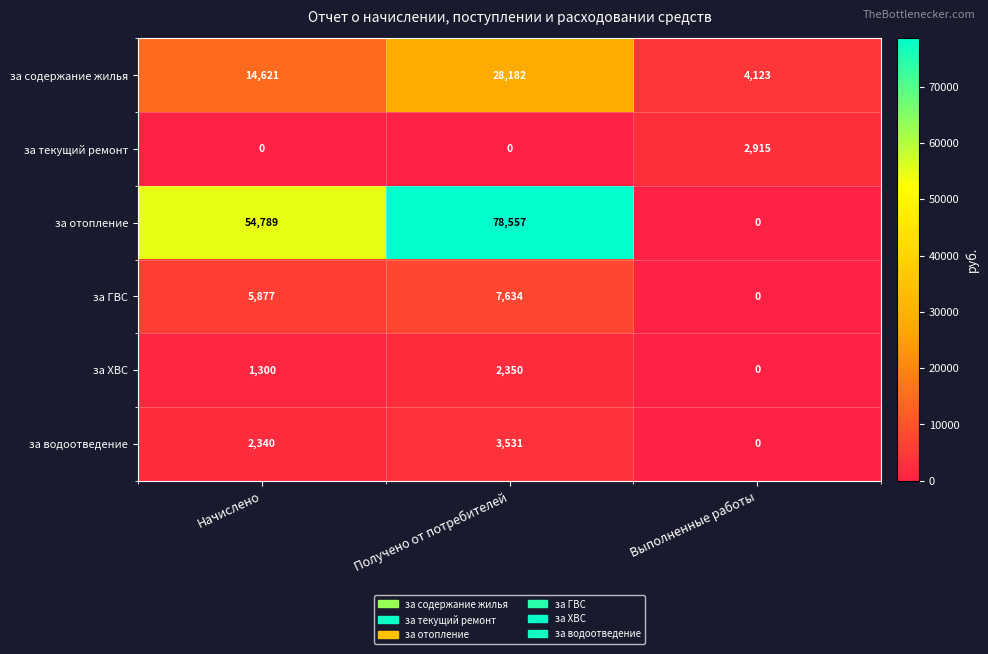

Which series has the widest spread of values?

за отопление